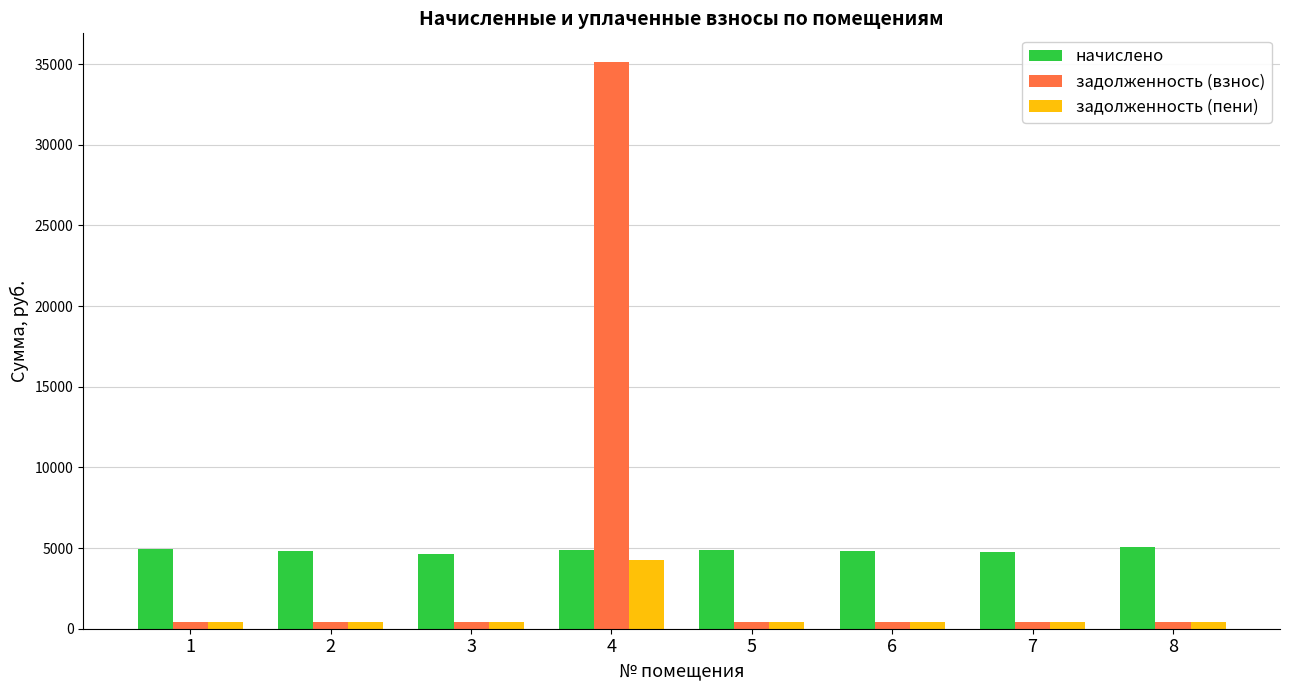

The начислено series shows 4912.4 at 1. True or false?

True